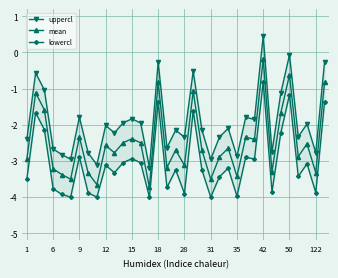

Reading left to right, what are all the values shown in this chart?

uppercl: -2.4	-0.6	-1.0	-2.7	-2.8	-3.0	-1.8	-2.8	-3.1	-2.0	-2.2	-1.9	-1.8	-1.9	-3.2	-0.3	-2.6	-2.1	-2.3	-0.5	-2.2	-3.0	-2.3	-2.1	-2.9	-1.8	-1.9	0.5	-2.8	-1.1	-0.1	-2.3	-2.0	-2.8	-0.3
mean: -2.9	-1.1	-1.6	-3.2	-3.4	-3.5	-2.3	-3.3	-3.7	-2.6	-2.8	-2.5	-2.4	-2.5	-3.7	-0.8	-3.2	-2.7	-3.1	-1.1	-2.7	-3.5	-2.9	-2.6	-3.4	-2.3	-2.4	-0.2	-3.3	-1.7	-0.6	-2.9	-2.5	-3.3	-0.8
lowercl: -3.5	-1.7	-2.1	-3.8	-3.9	-4.0	-2.9	-3.9	-4.0	-3.1	-3.3	-3.0	-2.9	-3.1	-4.0	-1.4	-3.7	-3.2	-3.9	-1.6	-3.3	-4.0	-3.4	-3.2	-4.0	-2.9	-3.0	-0.8	-3.9	-2.2	-1.2	-3.4	-3.1	-3.9	-1.4